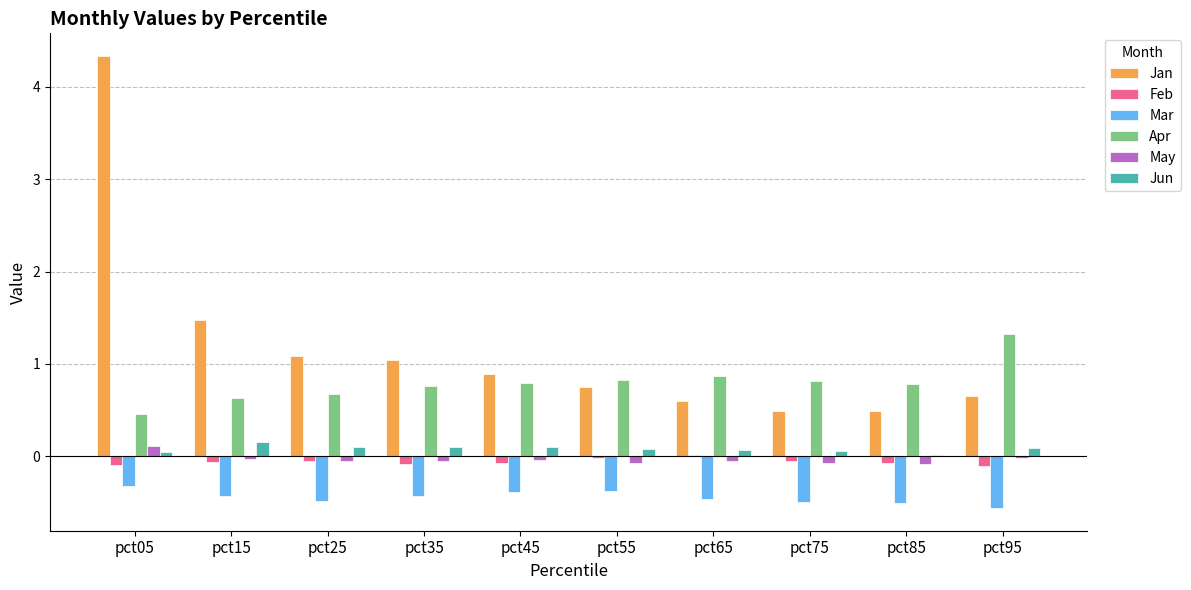

What is the greatest value displayed?

4.3